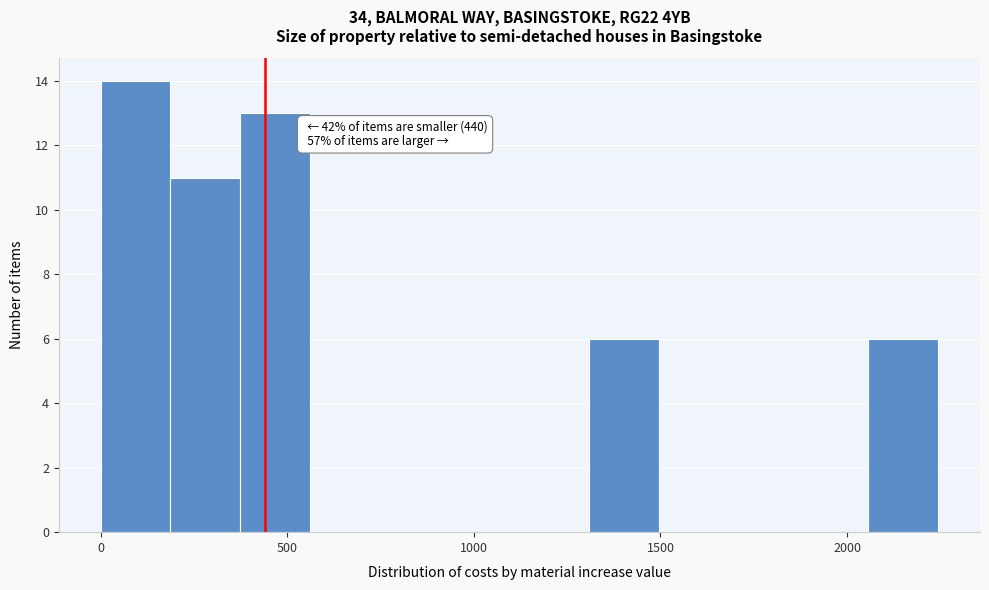

Read against the x-axis, roughly where is the centre of the tallest bar?

100